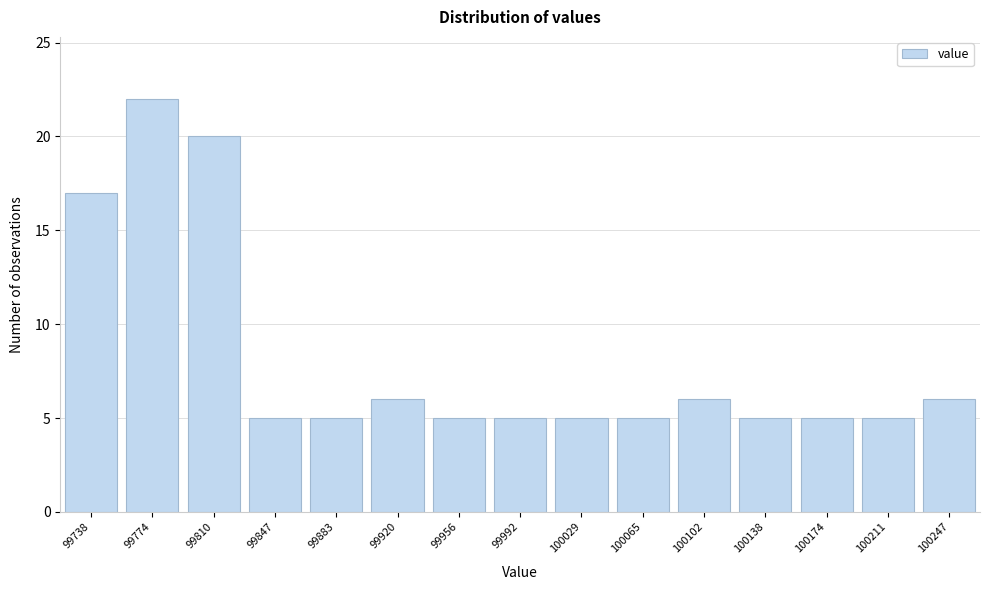

Reading left to right, extract all data points from this chart.

99738=17	99774=22	99810=20	99847=5	99883=5	99920=6	99956=5	99992=5	100029=5	100065=5	100102=6	100138=5	100174=5	100211=5	100247=6